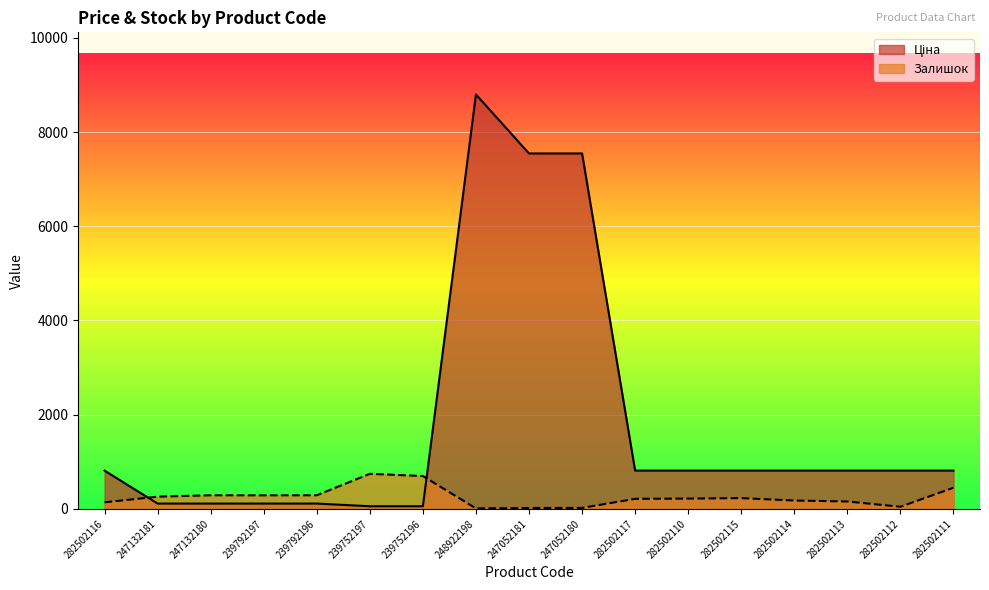

Where is the first local maximum for Ціна?

248922198